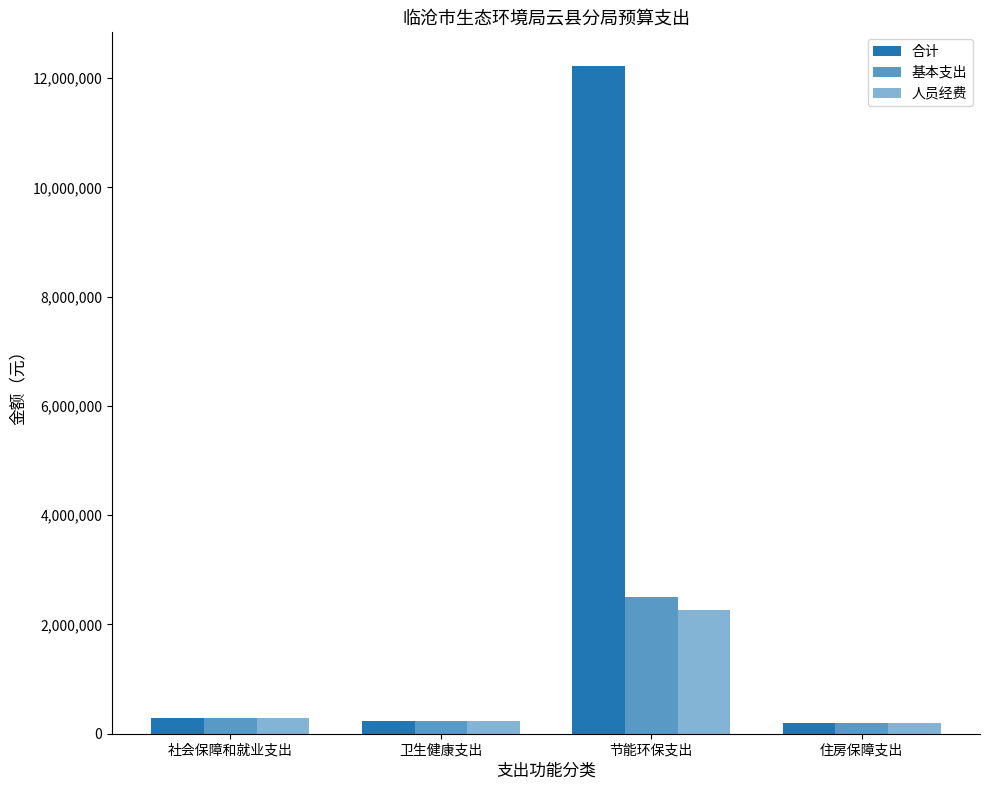

How many groups of bars are there?

4